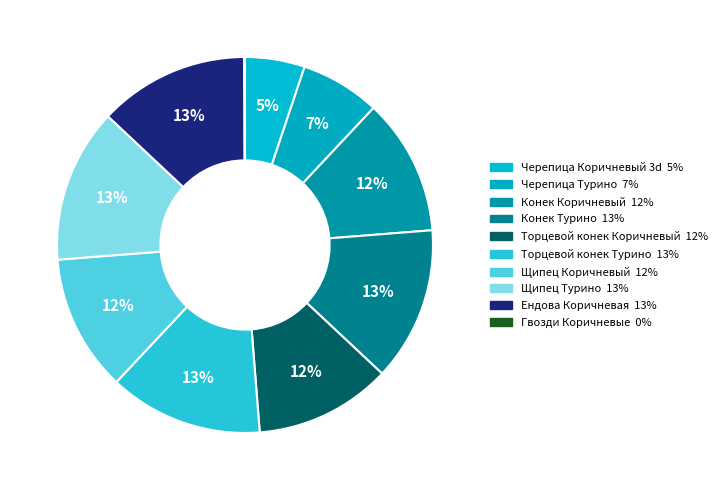

To the nearest percent, what is the combined percentage of Конек Турино and Торцевой конек Турино?

26%